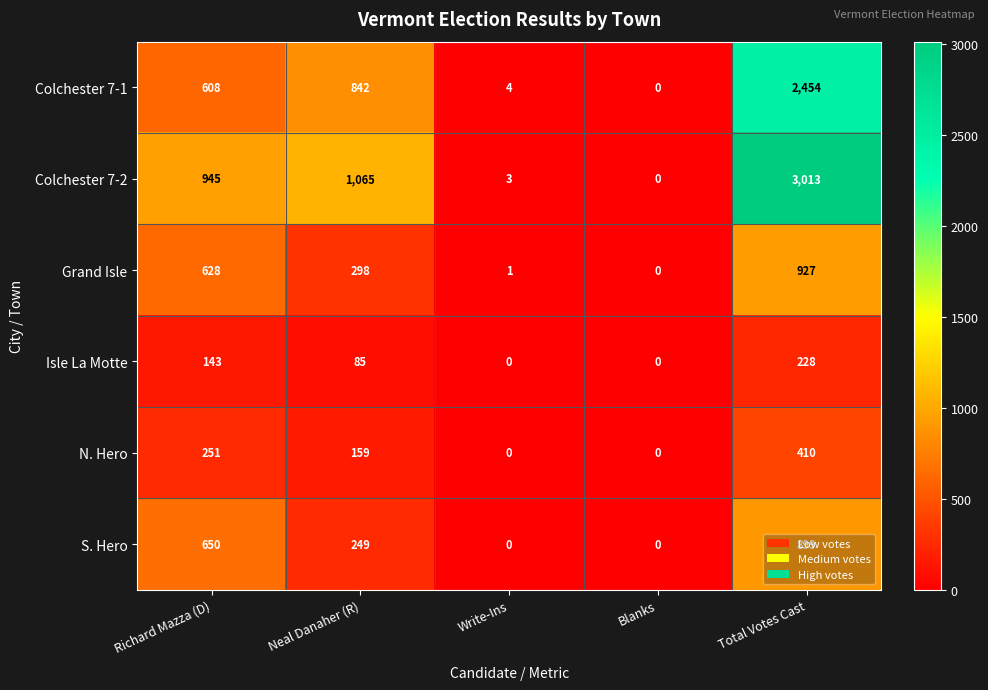

True or false: Grand Isle has a value of 1 at Write-Ins.

True